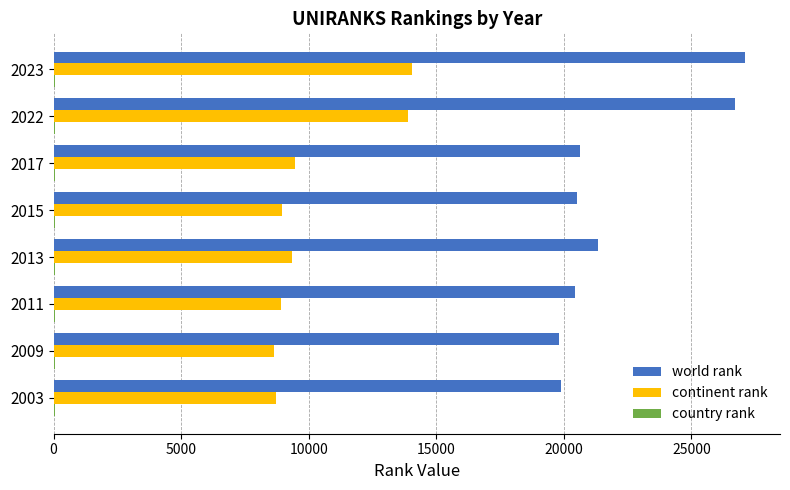

What is the highest value of the world rank series?

27117